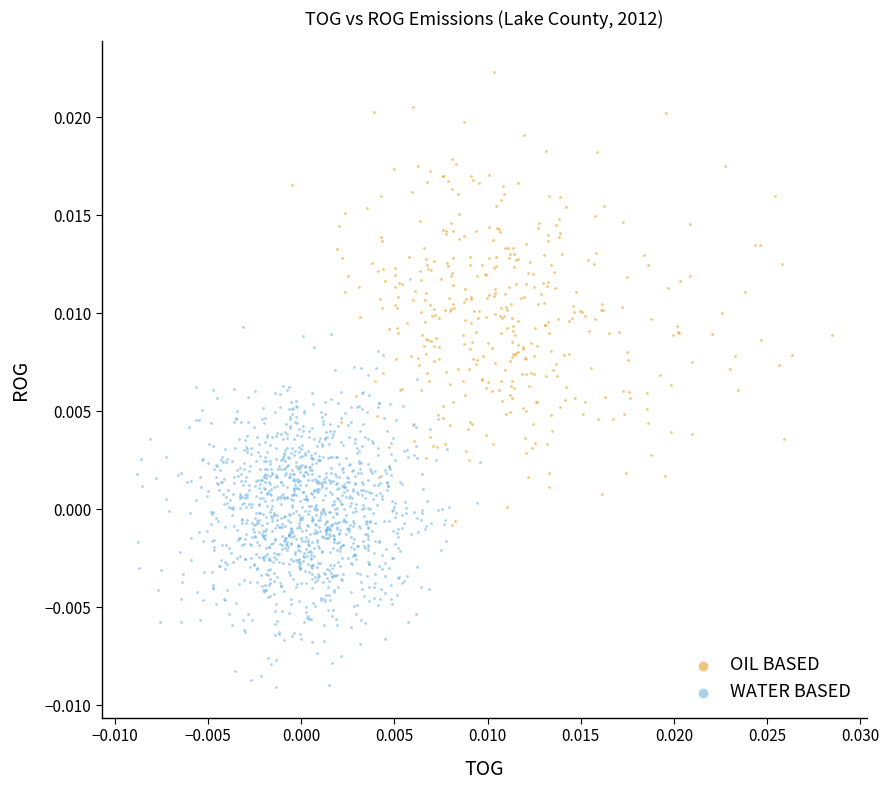

Which series contains the lowest Y value?

WATER BASED